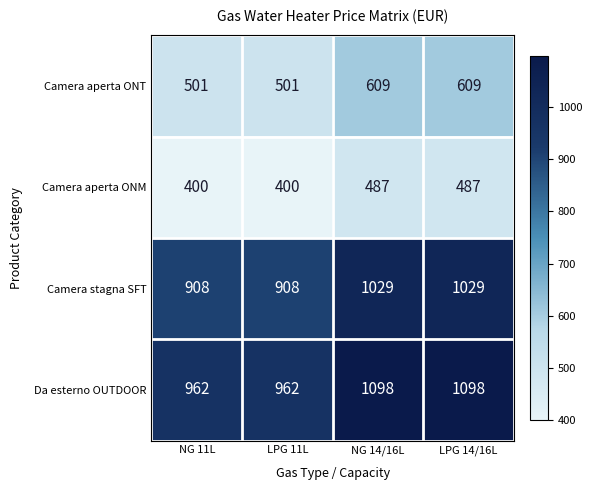

What is the total value across all series at LPG 11L?

2771